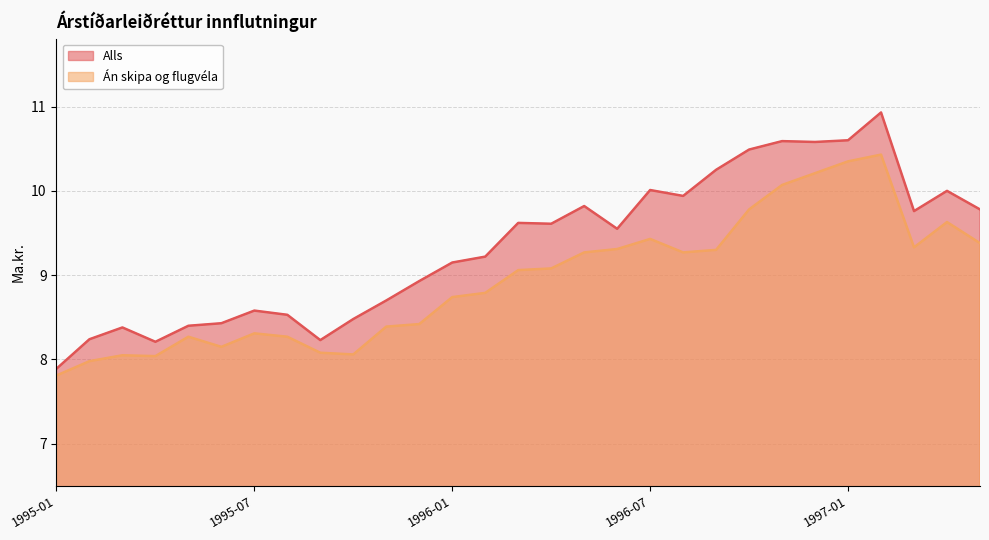

Is it true that Alls equals 6.4 at 1996-02?

False